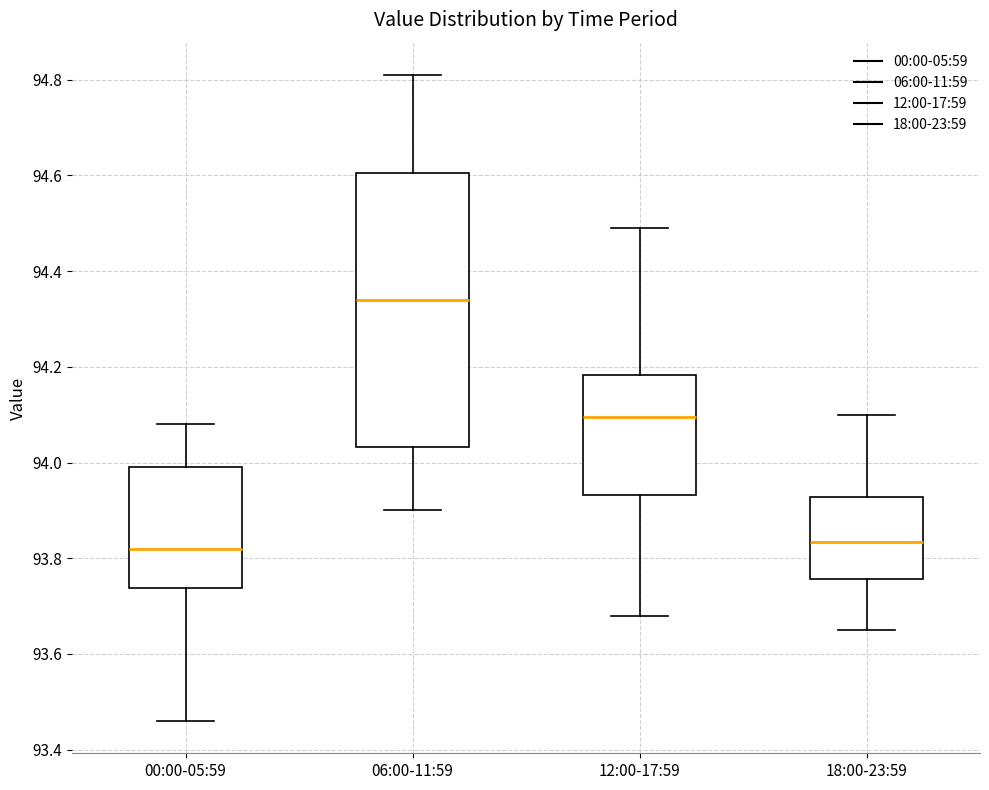

Where does the upper whisker of the box for 00:00-05:59 end on the y-axis? The values are not printed on the chart, so give them approximately, as read against the axis.

94.08